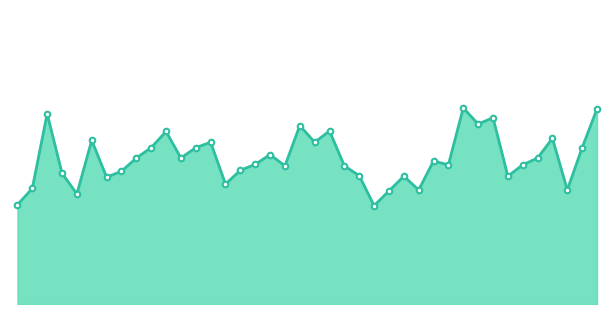

Where is the data nearest to the value 24480?

319